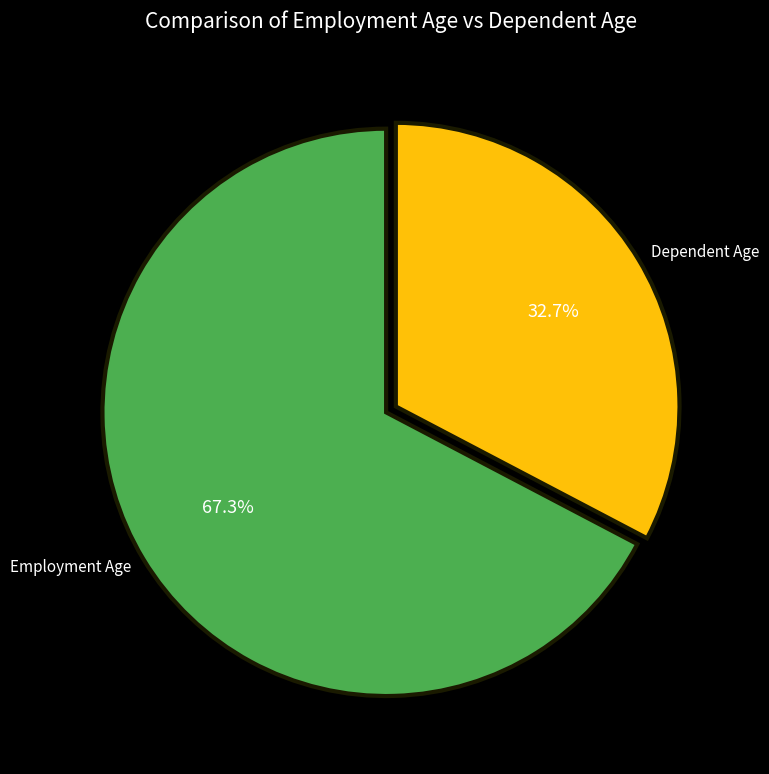

To the nearest percent, what is the average slice percentage?

50%